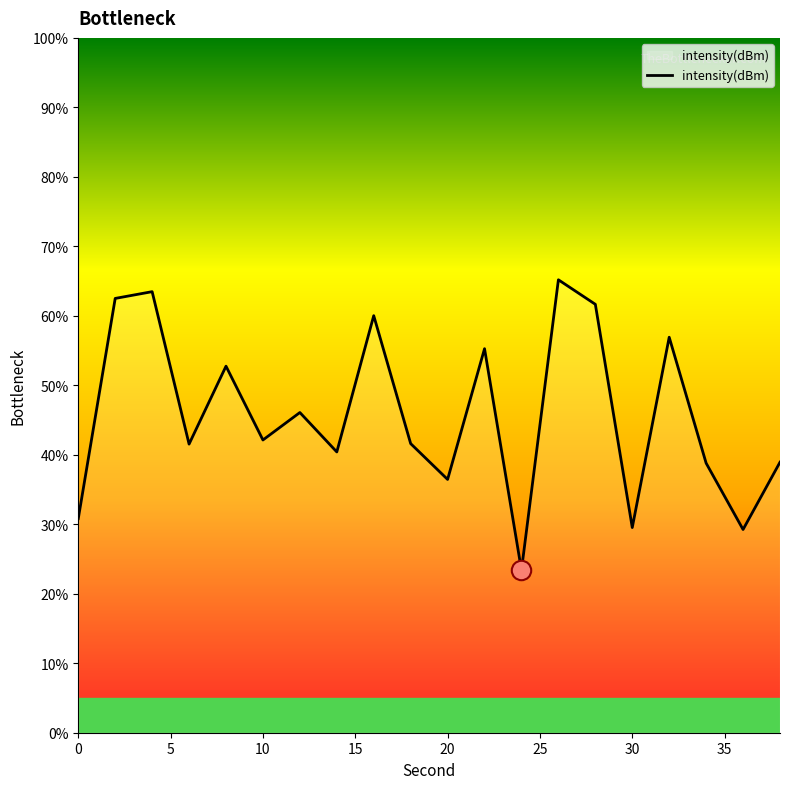

What is the difference between the maximum and minimum values?

41.8